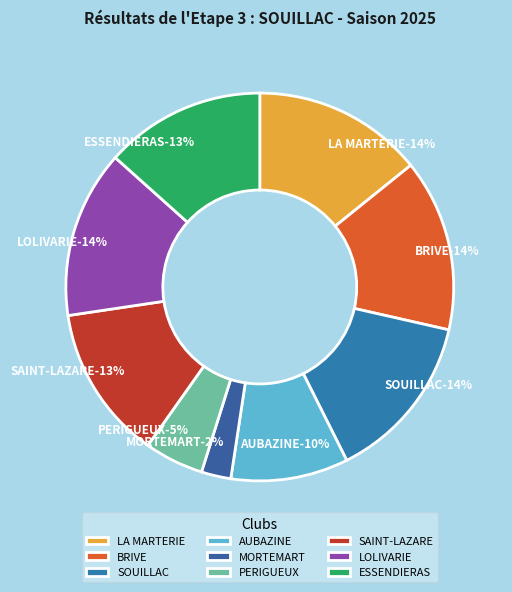

How many segments does this pie chart have?

9